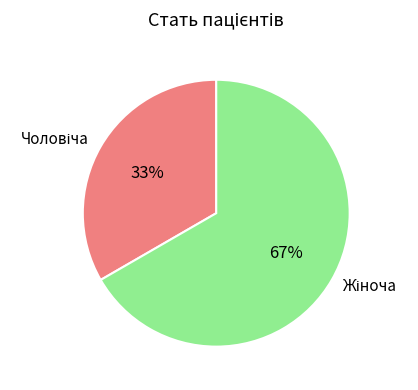

Does any single category account for the majority?

Yes